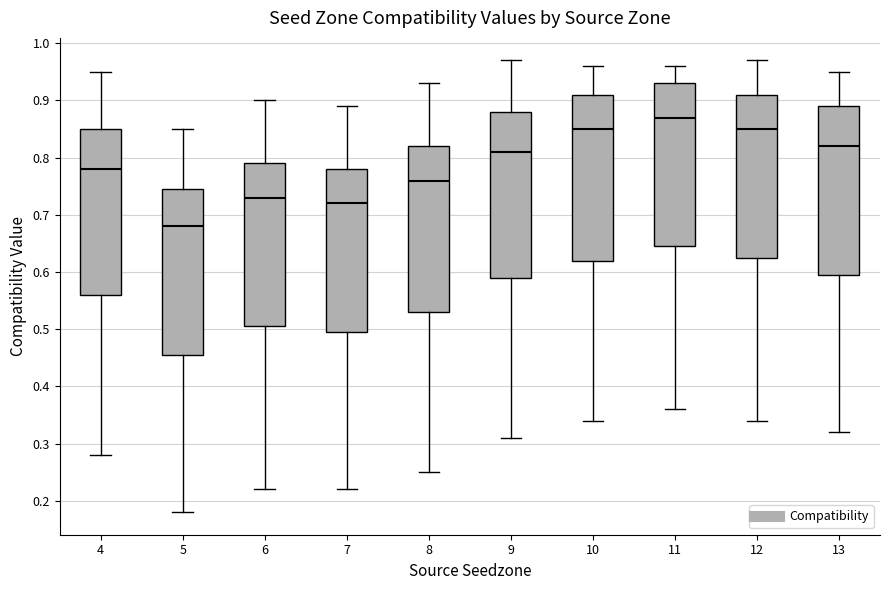

Reading left to right, transcribe this box plot: for each box, give where its median line is, the range the box spans, and where its two whiskers end, as read against the y-axis. The values are not printed on the chart, so give them approximately, as read against the axis.

4: median 0.78, box 0.56 to 0.85, whiskers 0.28 to 0.95
5: median 0.68, box 0.46 to 0.75, whiskers 0.18 to 0.85
6: median 0.73, box 0.51 to 0.79, whiskers 0.22 to 0.90
7: median 0.72, box 0.50 to 0.78, whiskers 0.22 to 0.89
8: median 0.76, box 0.53 to 0.82, whiskers 0.25 to 0.93
9: median 0.81, box 0.59 to 0.88, whiskers 0.31 to 0.97
10: median 0.85, box 0.62 to 0.91, whiskers 0.34 to 0.96
11: median 0.87, box 0.65 to 0.93, whiskers 0.36 to 0.96
12: median 0.85, box 0.63 to 0.91, whiskers 0.34 to 0.97
13: median 0.82, box 0.60 to 0.89, whiskers 0.32 to 0.95